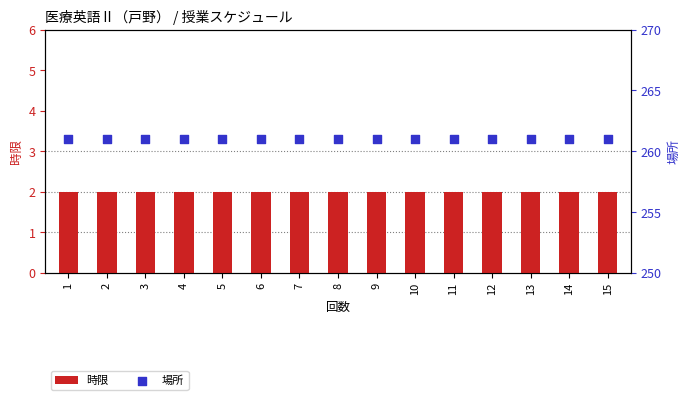

Which series reaches the minimum Y coordinate?

時限